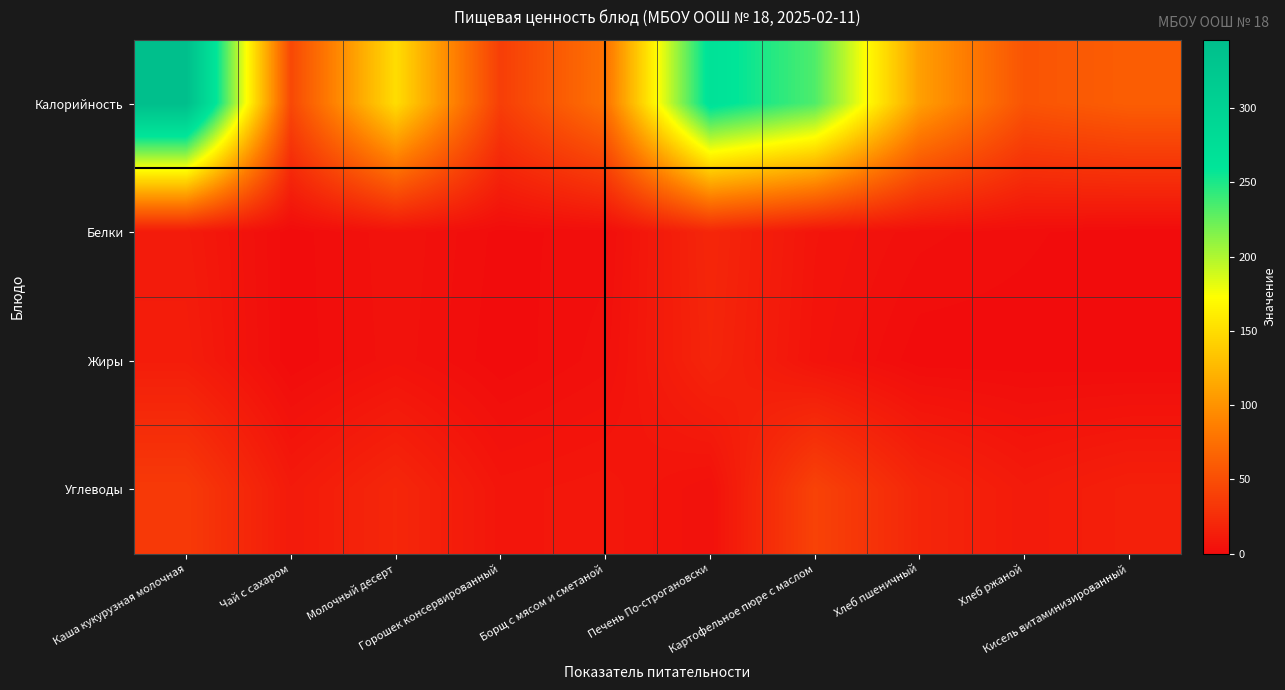

Which label corresponds to the largest value in the chart?

Каша кукурузная молочная